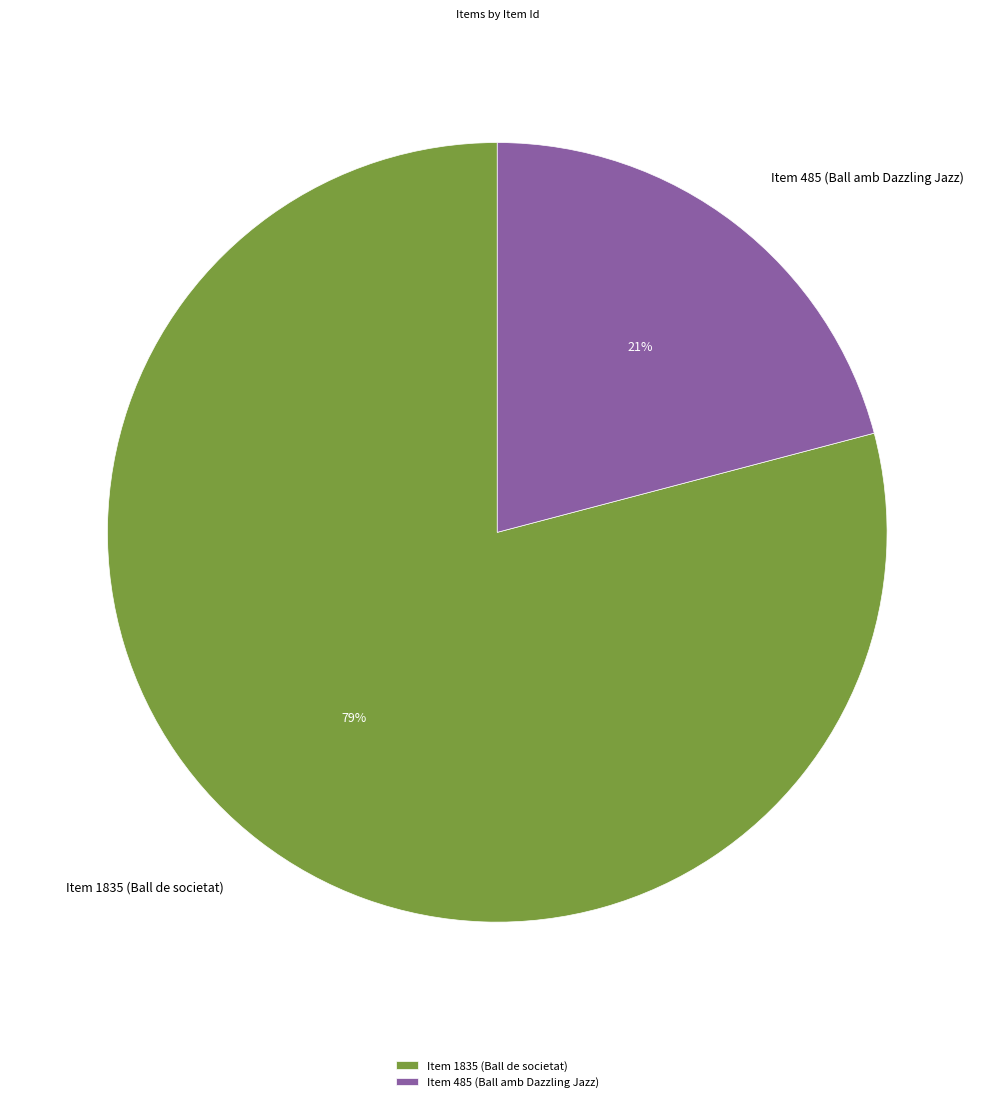

The Item 1835 (Ball de societat) slice represents 79% of the pie. True or false?

True